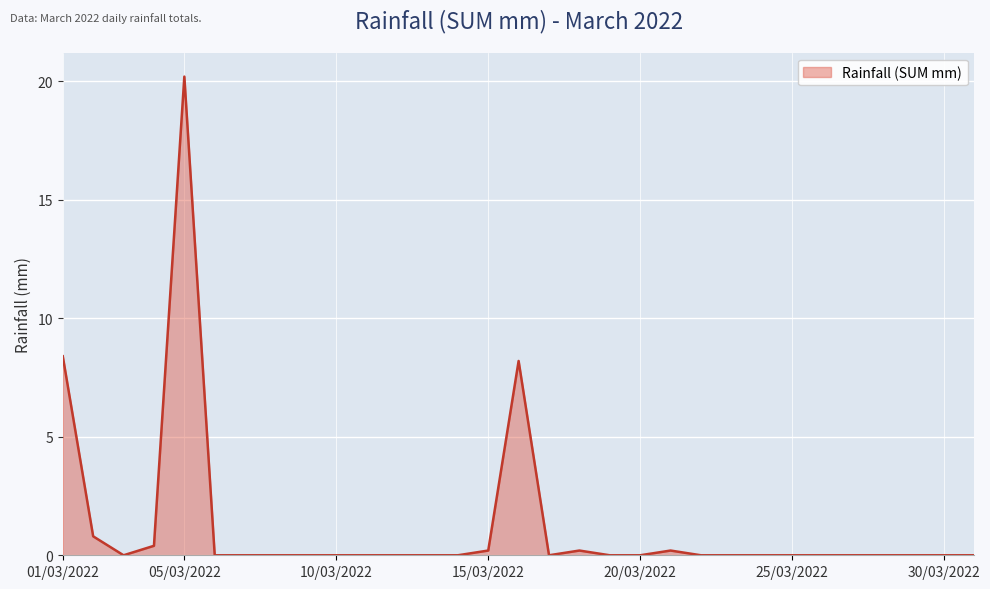

What is the maximum value shown in the chart?

20.2